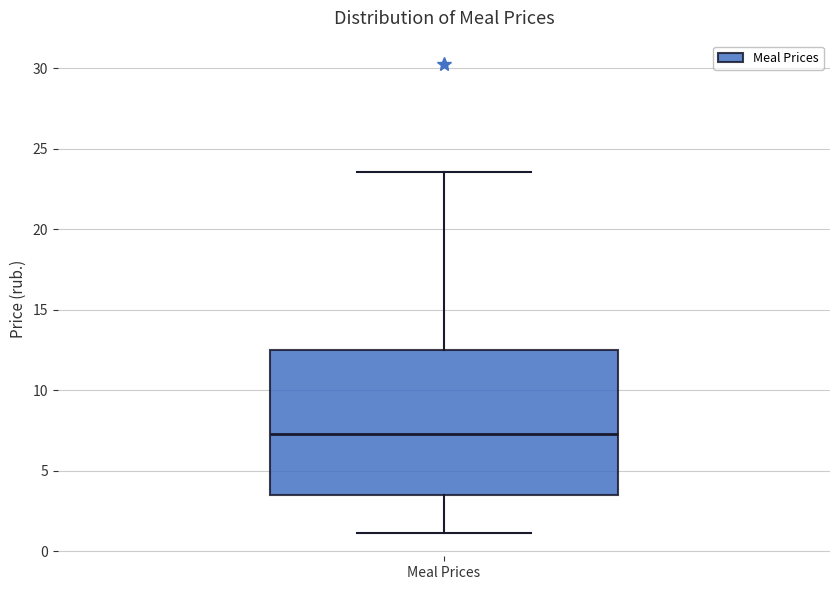

Transcribe this box plot: give where the median line is, the range the box spans, and where the two whiskers end, as read against the y-axis. The values are not printed on the chart, so give them approximately, as read against the axis.

median 7.5, box 3.5 to 12.5, whiskers 1.0 to 23.5